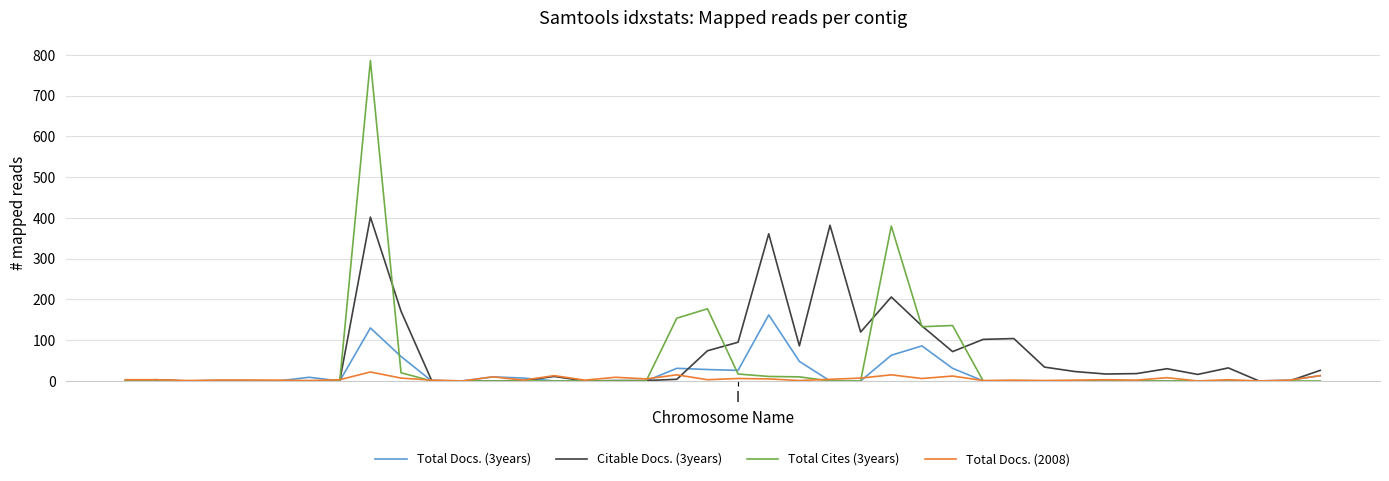

Which series has the largest range (max minus min)?

Total Cites (3years)